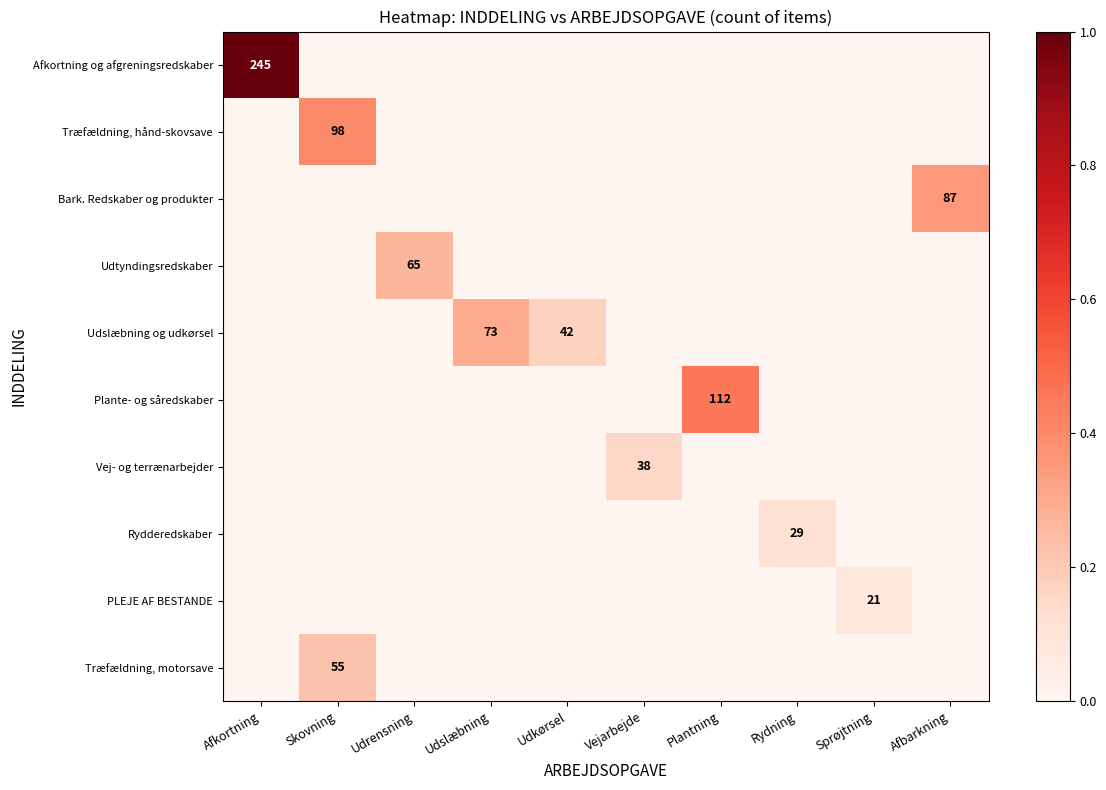

Which series has the largest total across all categories?

Afkortning og afgreningsredskaber